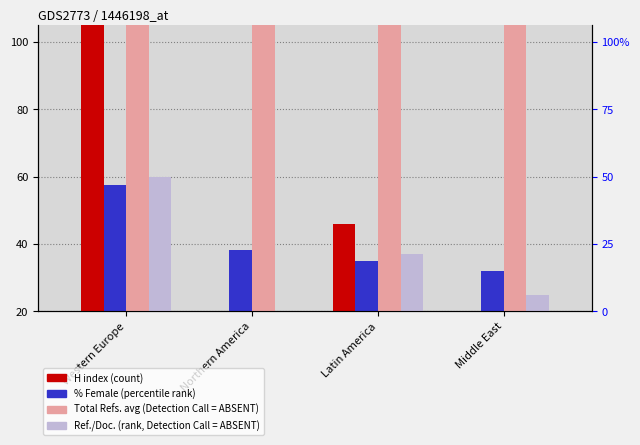

Reading left to right, what are all the values shown in this chart?

H index: Western Europe=133.0	Northern America=18.0	Latin America=46.0	Middle East=16.0
%Female: Western Europe=57.5	Northern America=38.2	Latin America=34.9	Middle East=32.0
Total Refs. (avg): Western Europe=430.0	Northern America=601.0	Latin America=200.0	Middle East=322.0
Ref. / Doc.: Western Europe=60.0	Northern America=13.1	Latin America=36.9	Middle East=24.8